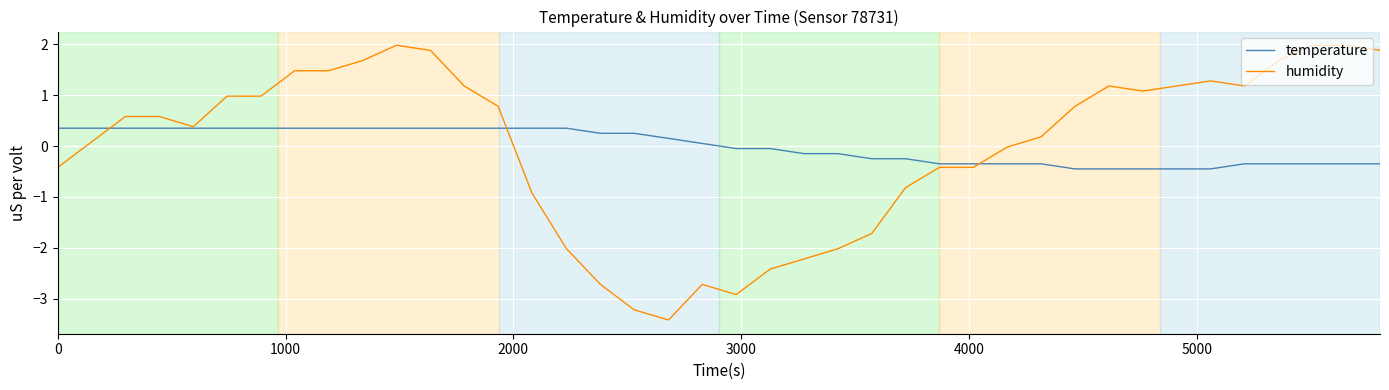

What is the difference between the maximum and second lowest values in the temperature series?

0.8